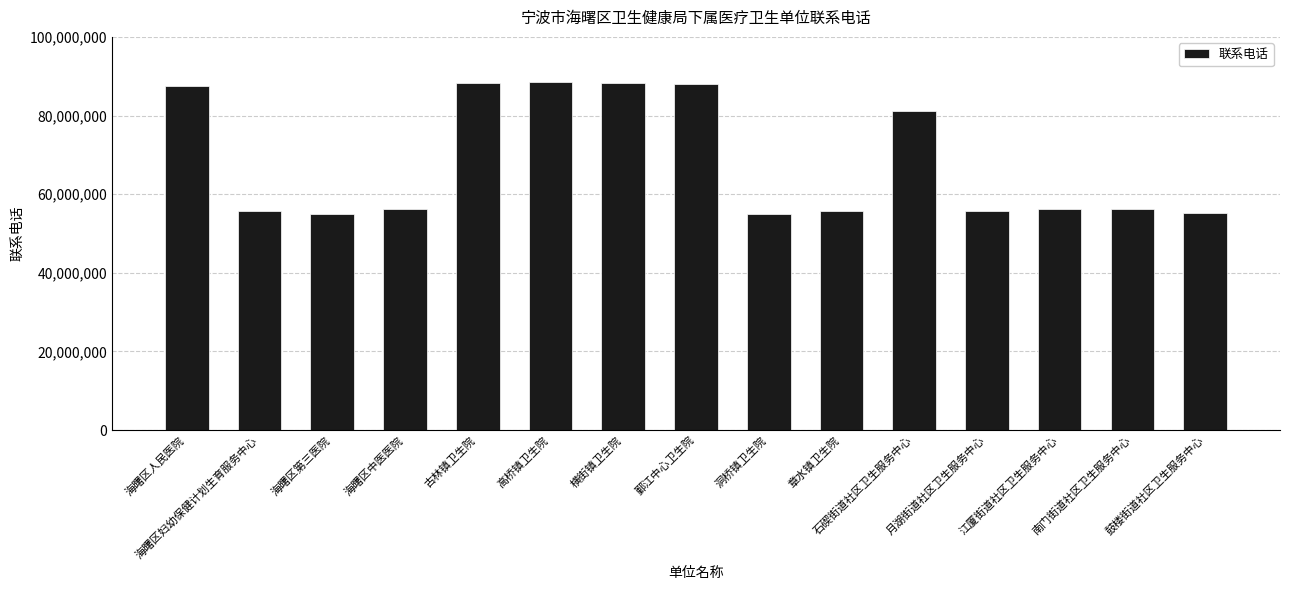

At which label is the value closest to 71723977?

石碶街道社区卫生服务中心